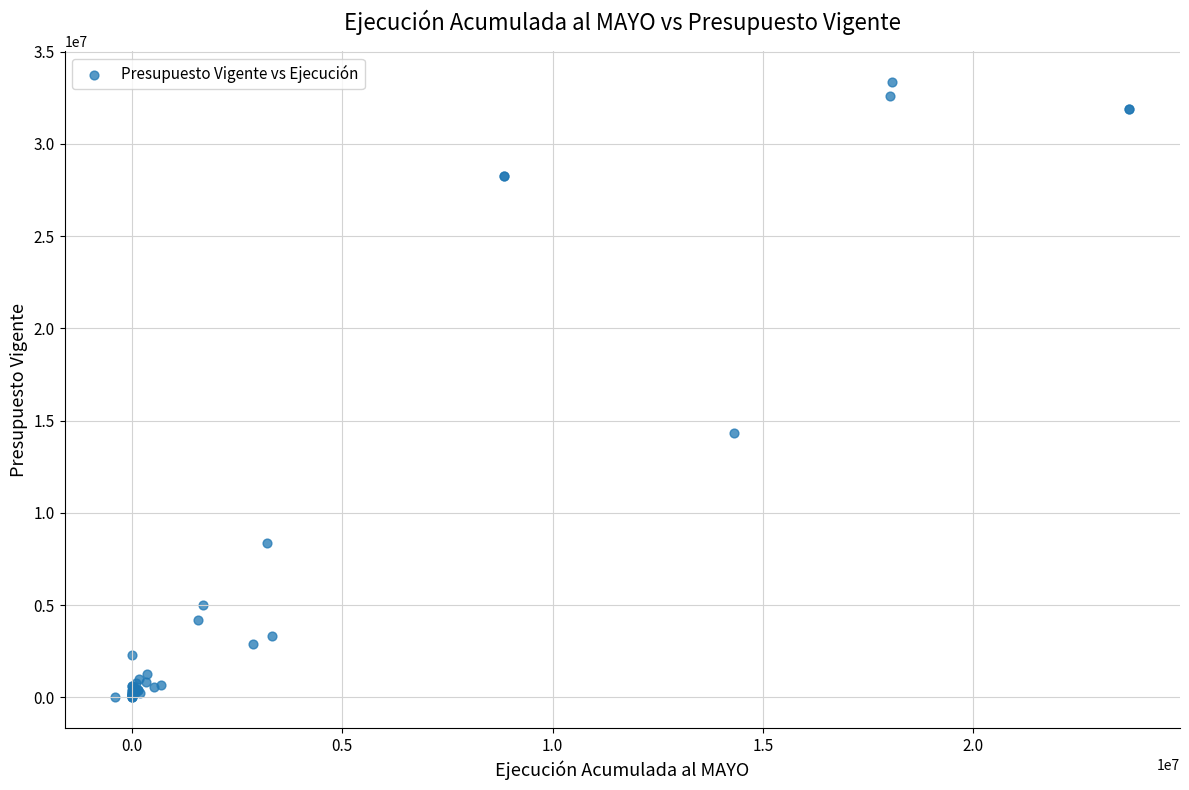

What Y value in the scatter plot is closest to 16680274?

14315110